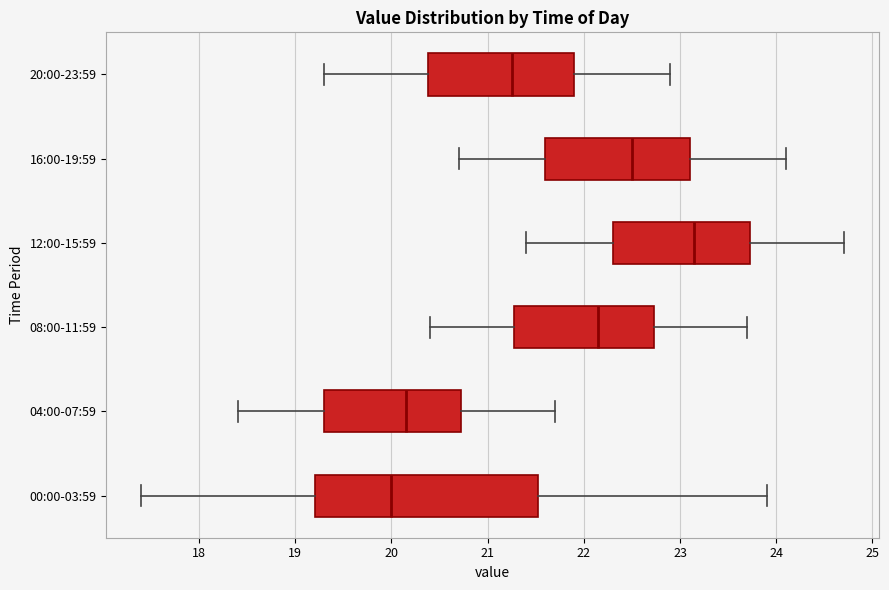

Which box has the furthest to the left median line?

00:00-03:59